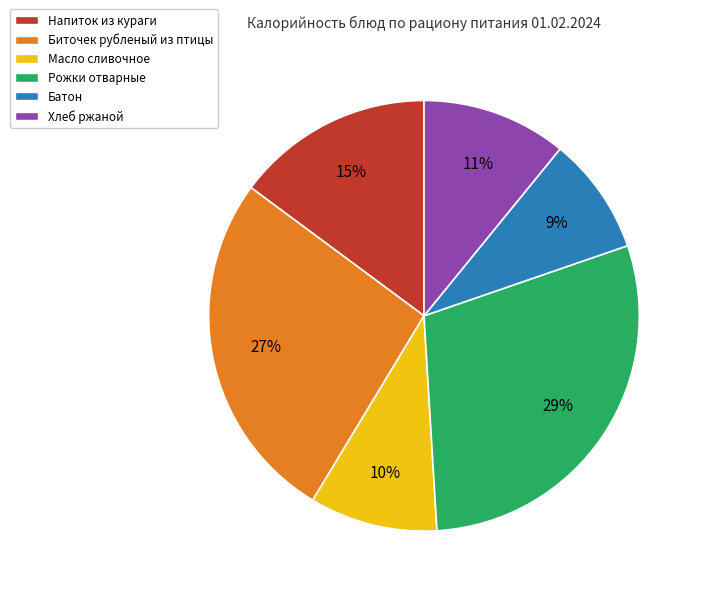

Approximately how many times larger is the value at Биточек рубленый из птицы compared to Напиток из кураги?

1.8